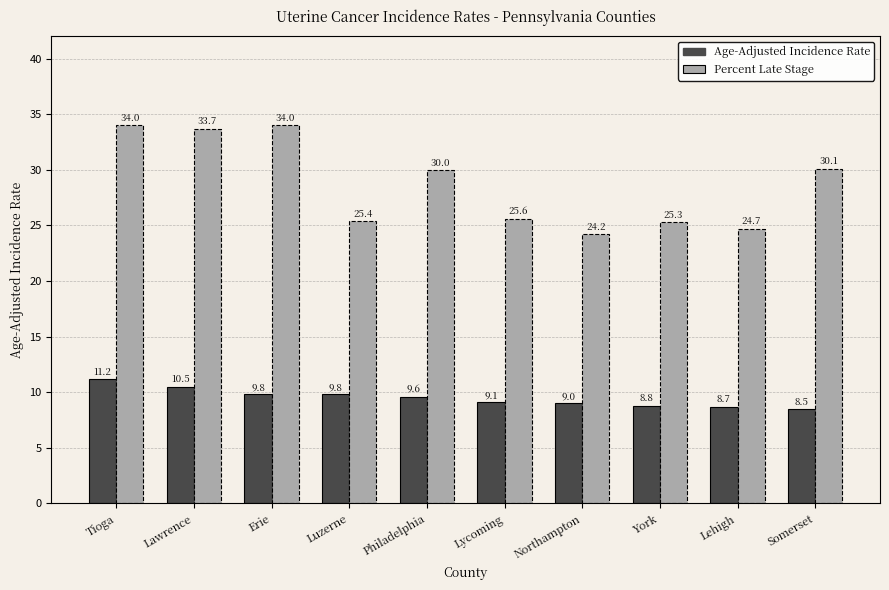

What is the smallest value displayed?

8.5